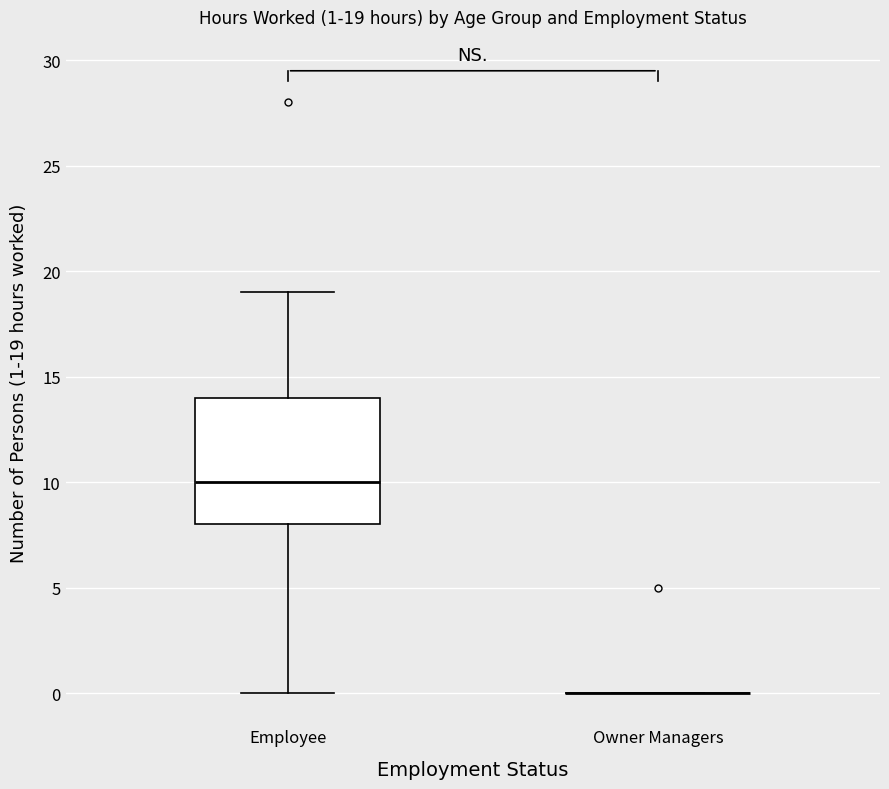

Comparing the boxes themselves (not the whiskers), which one is the tallest?

Employee